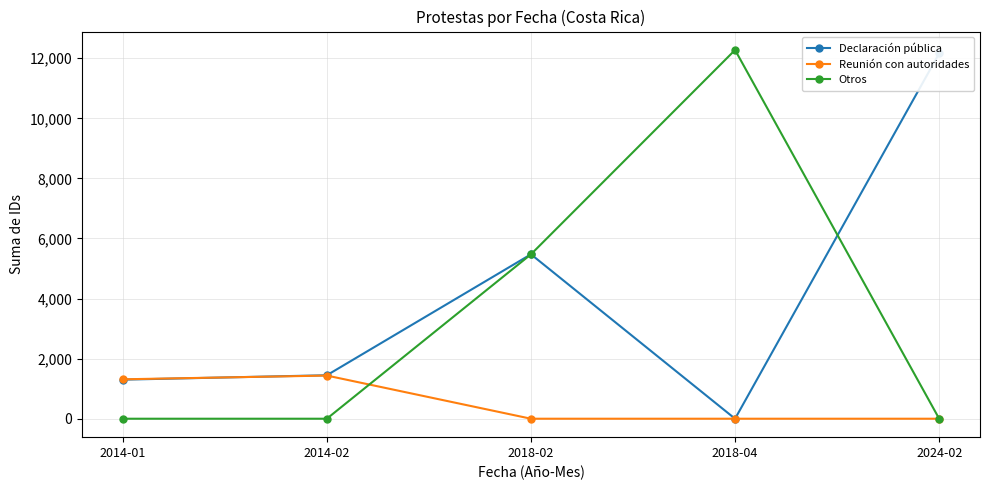

After their last crossing, which series has the higher values: Reunión con autoridades or Declaración pública?

Declaración pública